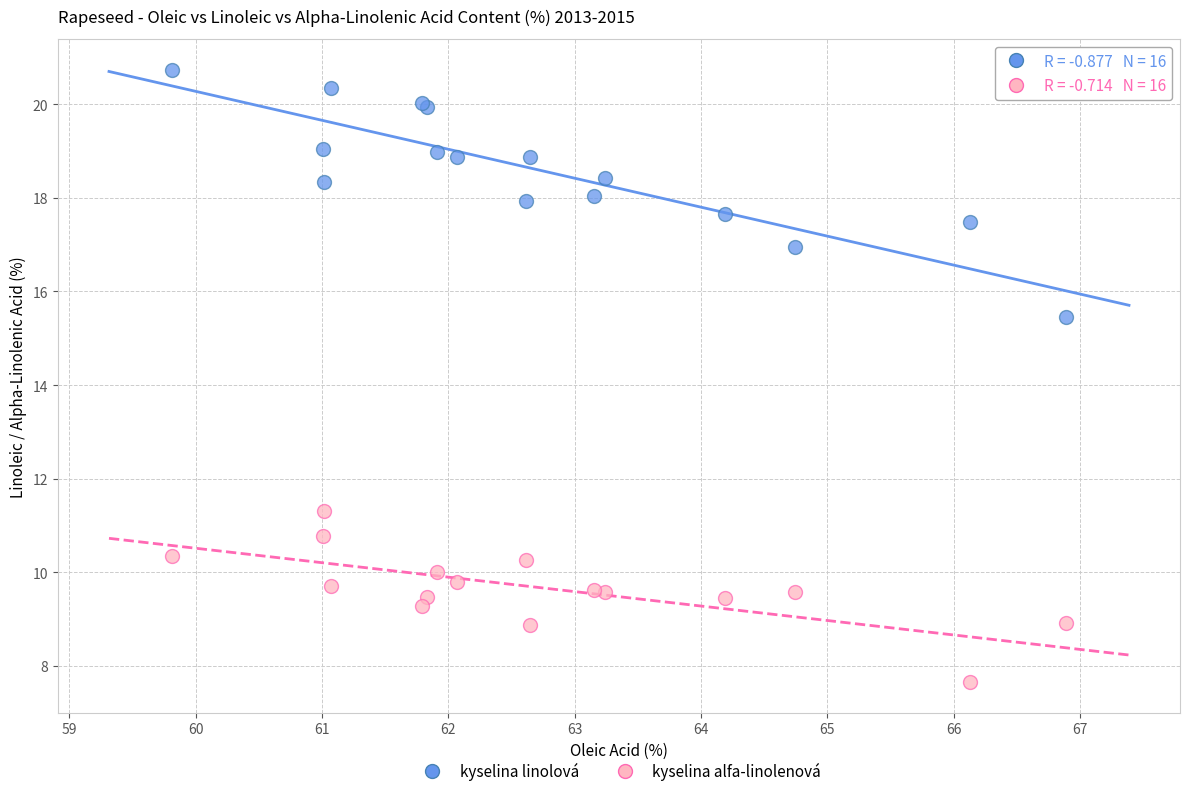

Which series has the largest Y range (max minus min)?

kyselina linolová